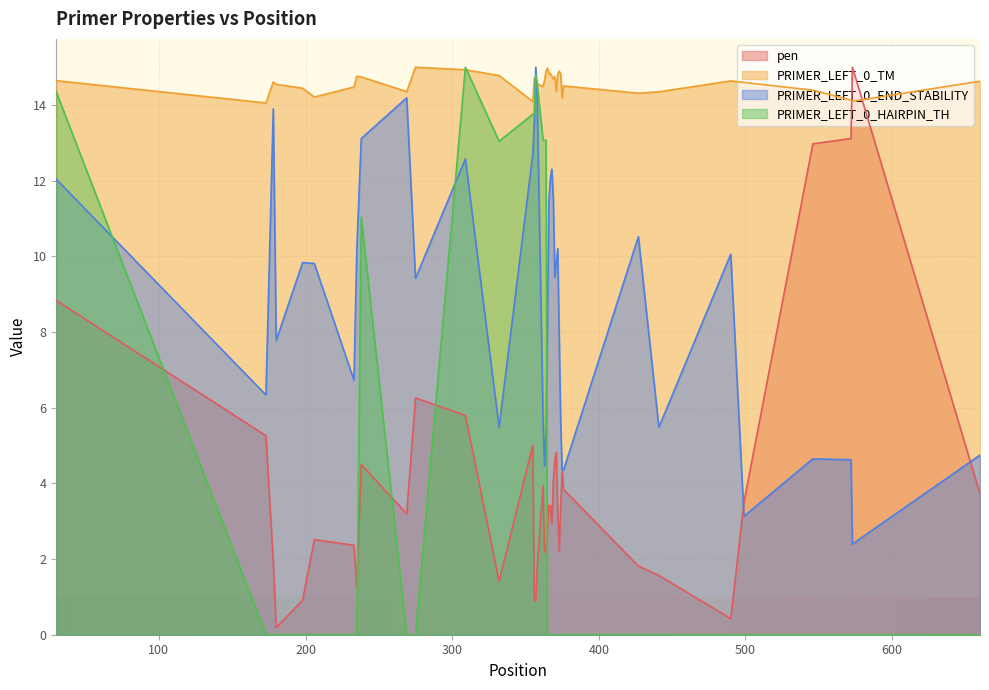

Which series has the largest total across all categories?

PRIMER_LEFT_0_TM